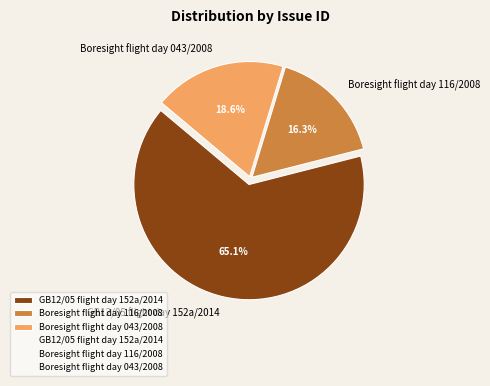

Count the number of slices in the pie.

3